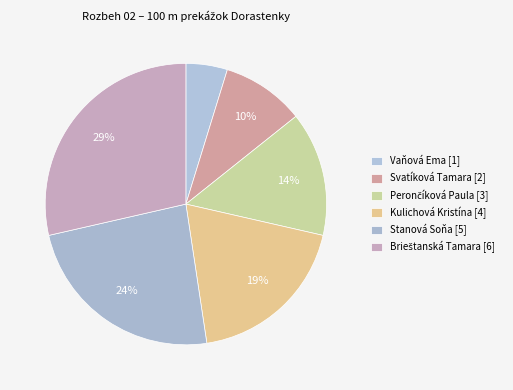

Count the number of slices in the pie.

6